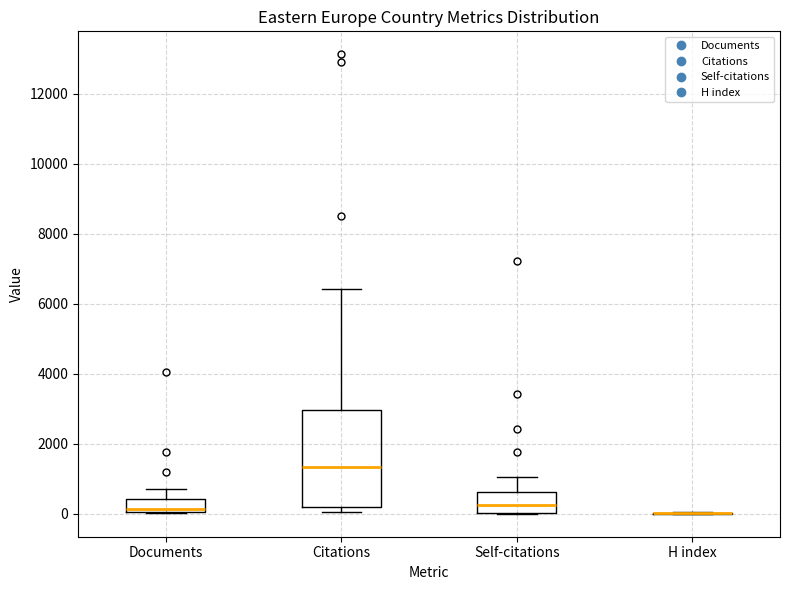

Where does the median line of the box for Documents sit on the y-axis? The values are not printed on the chart, so give them approximately, as read against the axis.

200